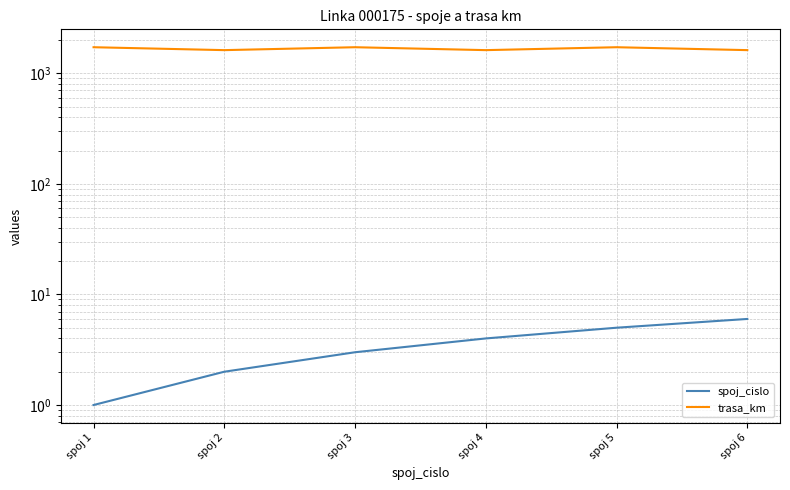

Does the chart display data point markers on the line(s)?

No